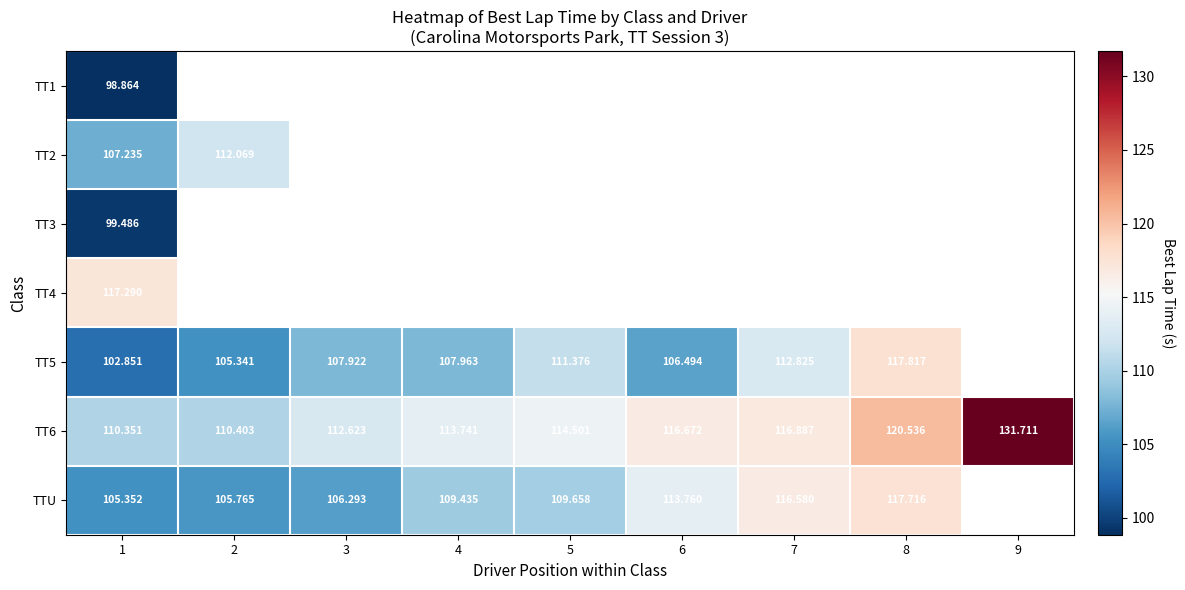

Count the number of categories in the chart.

9